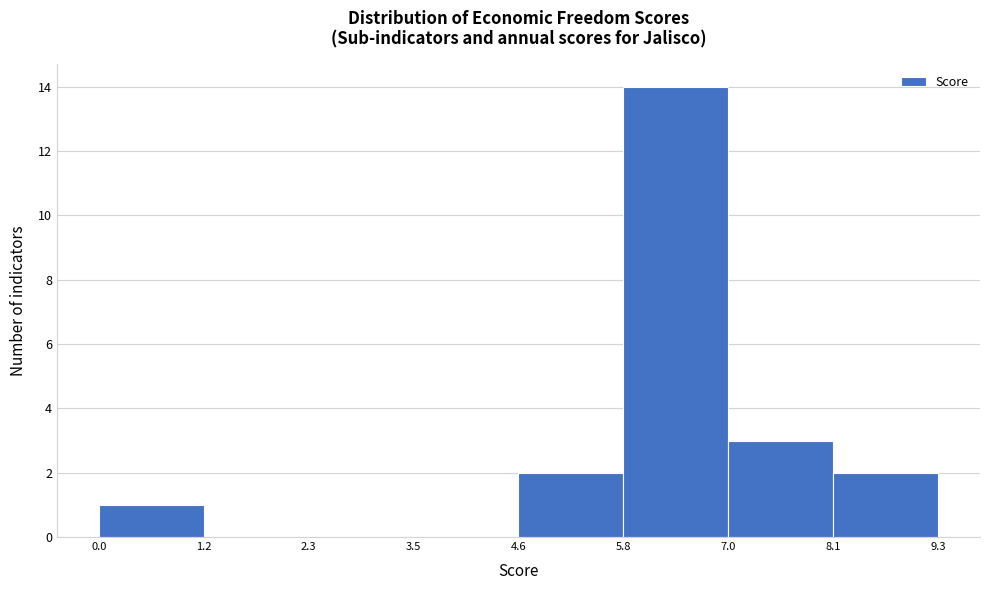

Reading left to right, transcribe this chart: for each bar, give the range it covers on the x-axis and its height. The values are not printed on the chart, so give them approximately, as read against the axis.

0.0 to 1.2: 1
1.2 to 2.3: 0
2.3 to 3.5: 0
3.5 to 4.6: 0
4.6 to 5.8: 2
5.8 to 7.0: 14
7.0 to 8.1: 3
8.1 to 9.3: 2